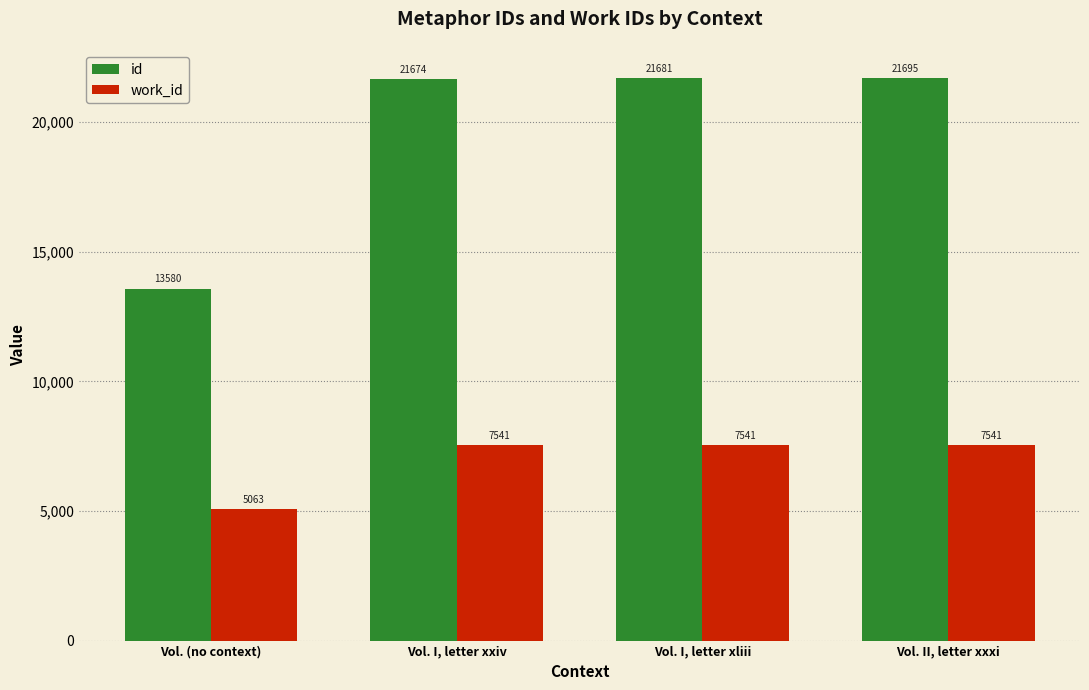

Rank the series at Vol. I, letter xxiv from highest to lowest value.

id, work_id